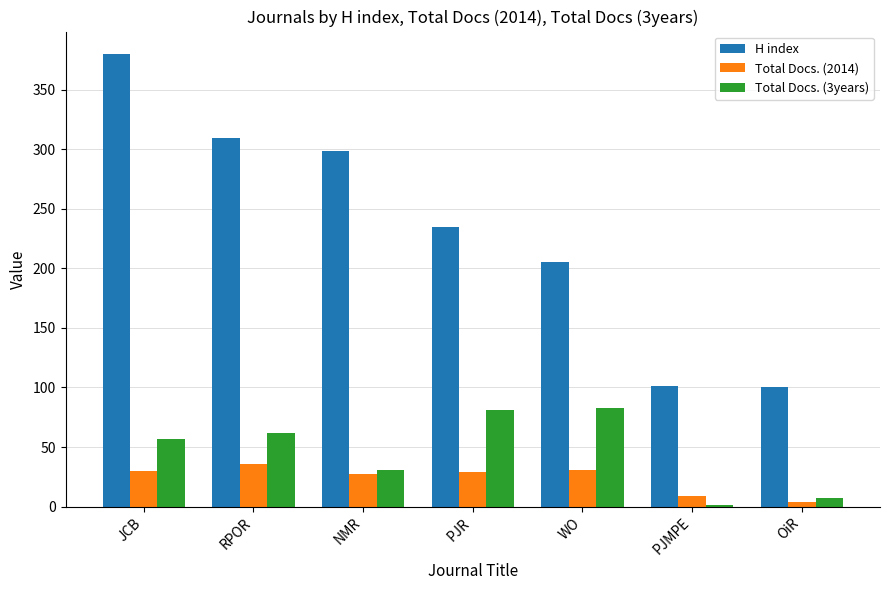

What is the total value across all series at NMR?

357